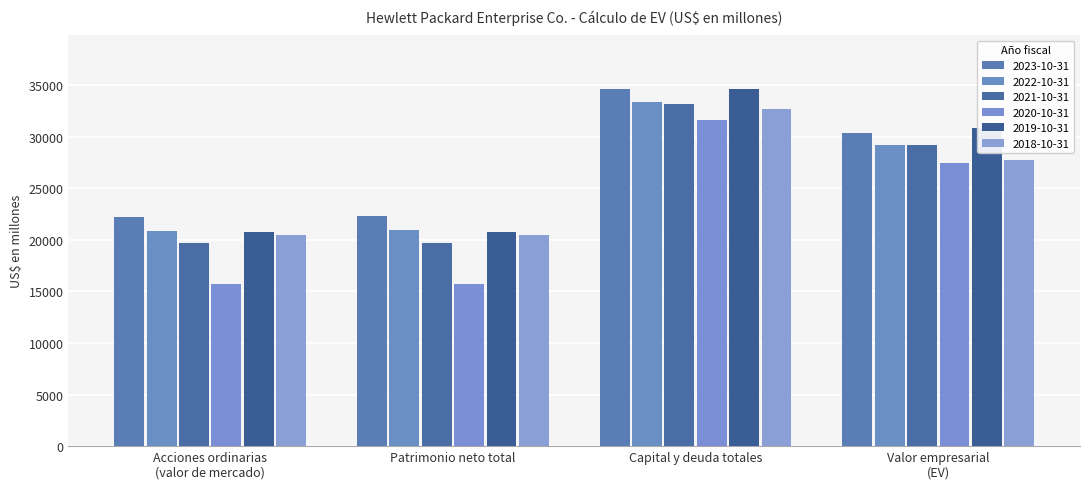

Does the chart contain stacked bars?

No